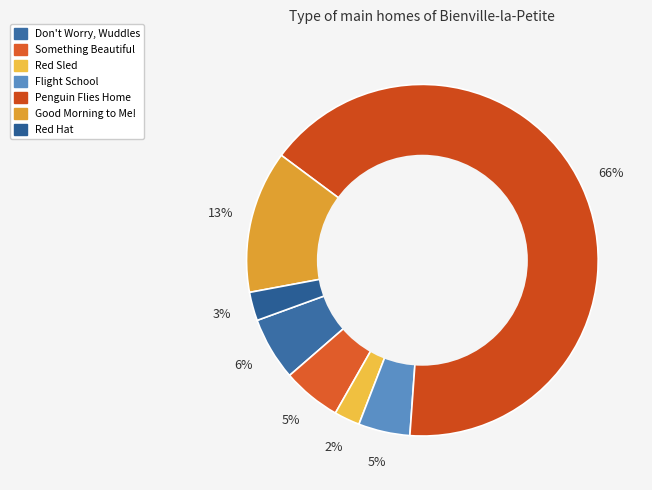

How many segments does this pie chart have?

7